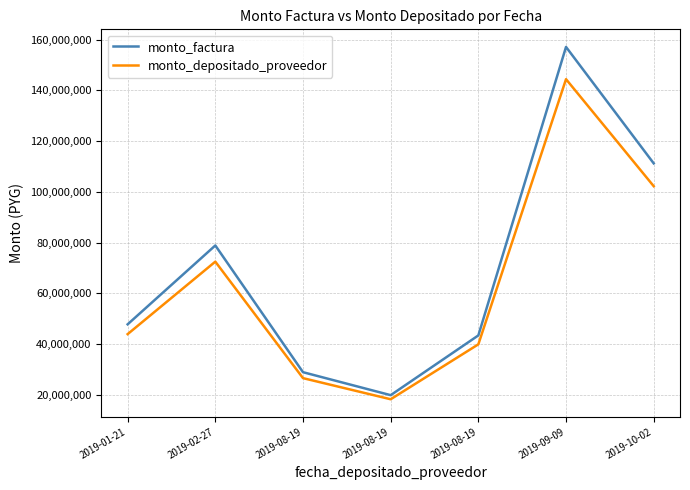

True or false: monto_depositado_proveedor and monto_factura intersect in this chart.

False